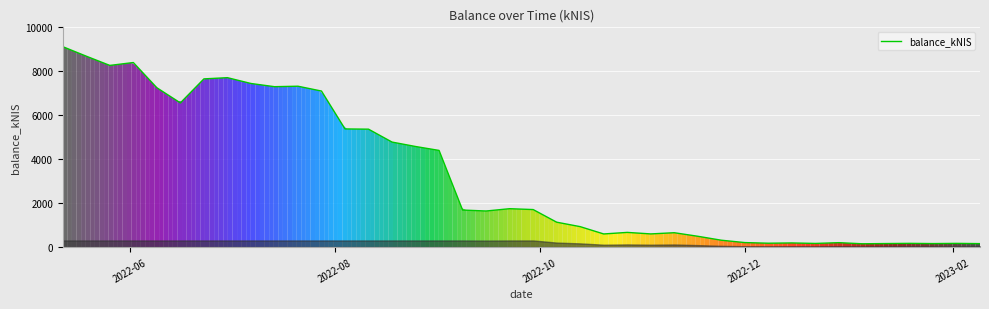

What is the difference between the maximum and minimum values?

8970.8